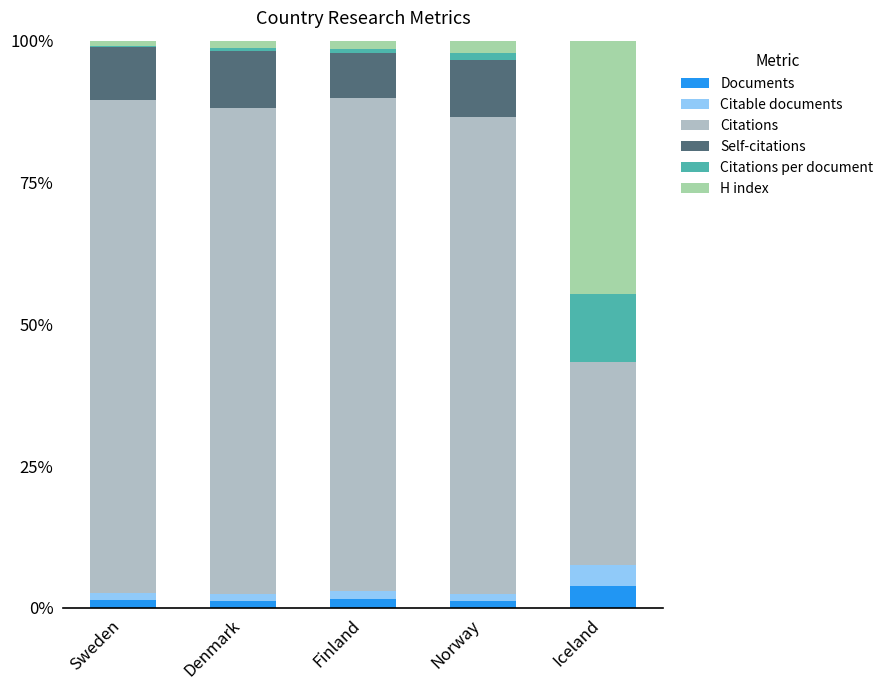

How many data points does each series have?

5